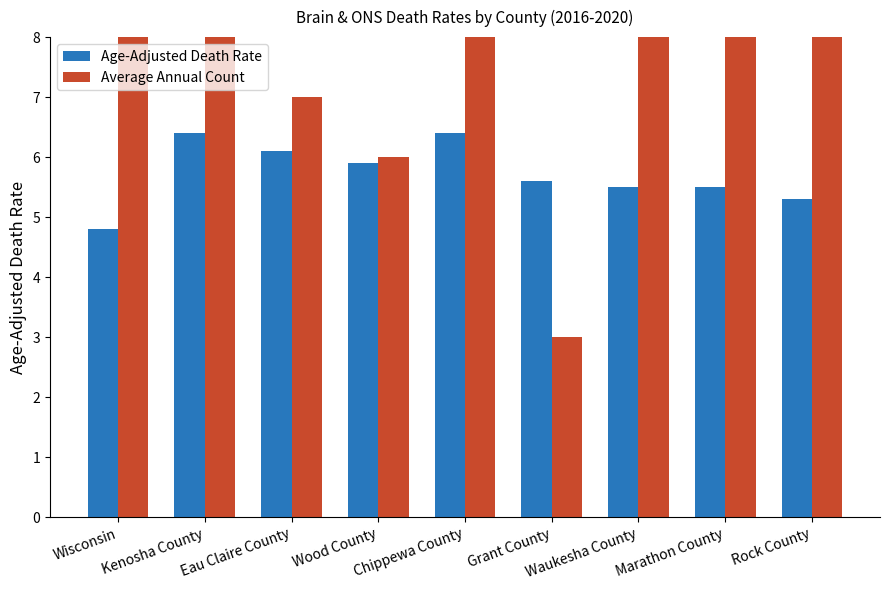

What is the highest value of the Average Annual Count series?

349.0